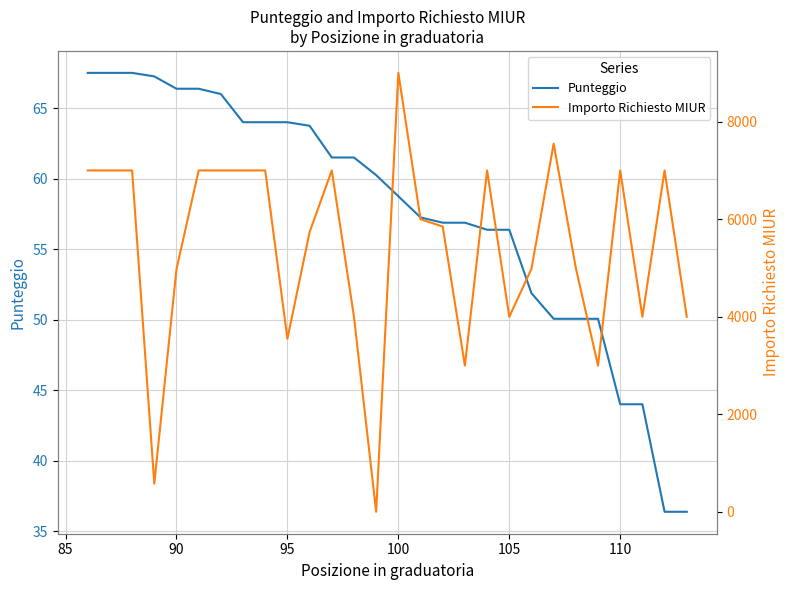

What is the value of the Importo Richiesto MIUR point at the 16th from the left?

6000.0